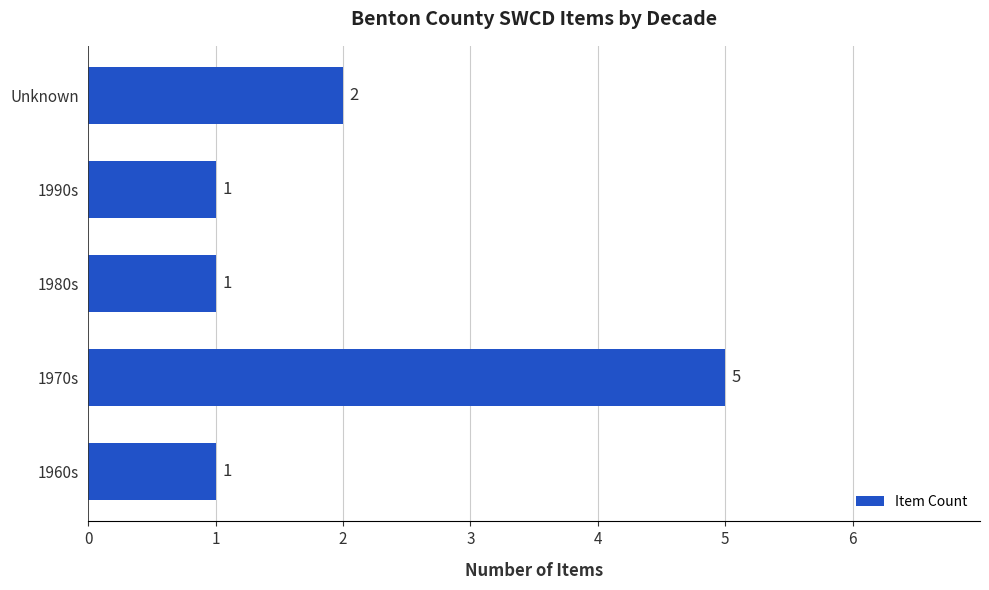

Reading bottom to top, transcribe all the data shown in this chart.

1	5	1	1	2